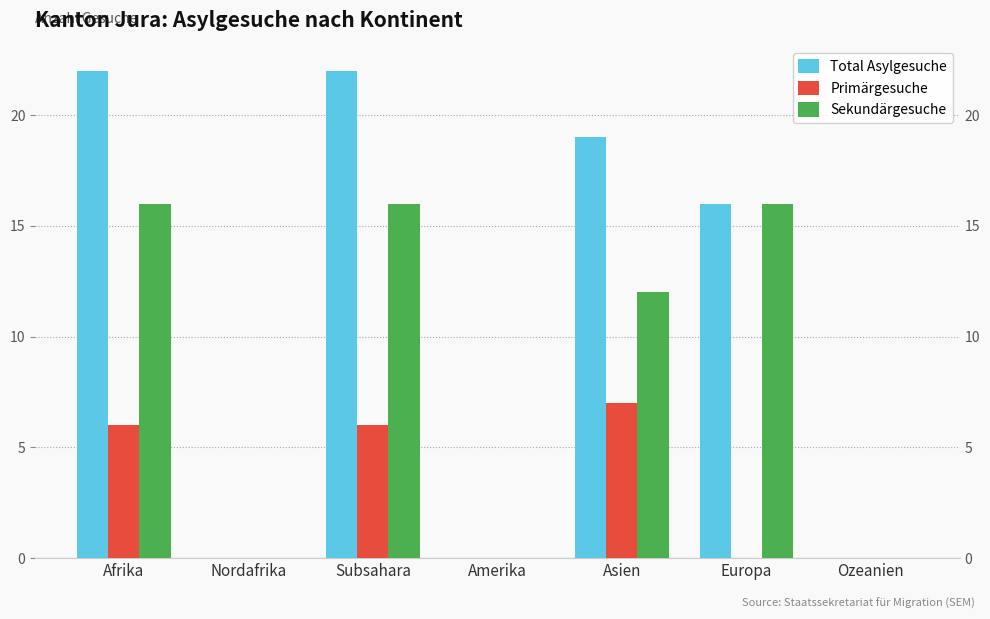

List the labels in order of Primärgesuche value, smallest first.

Nordafrika, Amerika, Europa, Ozeanien, Afrika, Subsahara, Asien